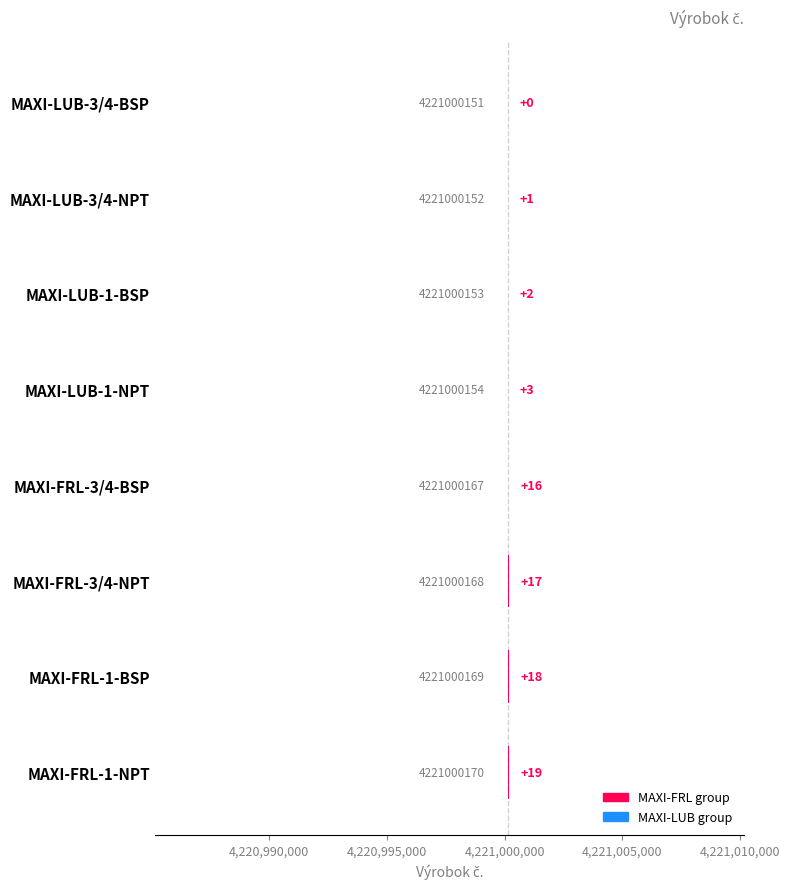

The chart shows a value of 3 at MAXI-LUB-1-NPT. True or false?

True